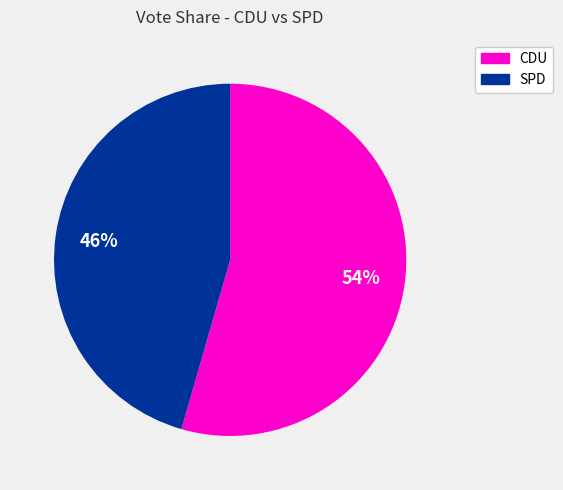

To the nearest percent, what is the average slice percentage?

50%